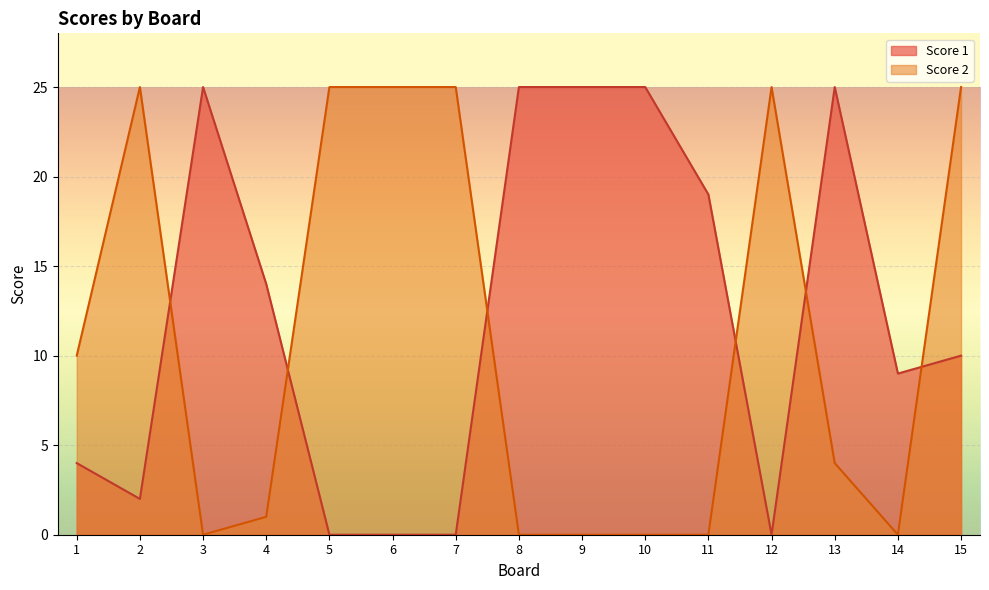

At which label does Score 1 first exceed 10?

3